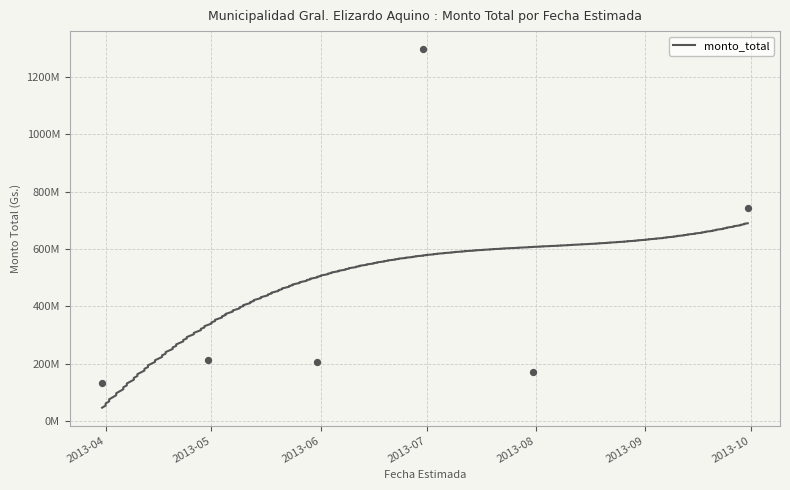

Which has a higher value, 2013-09-30 or 2013-09-30?

2013-09-30